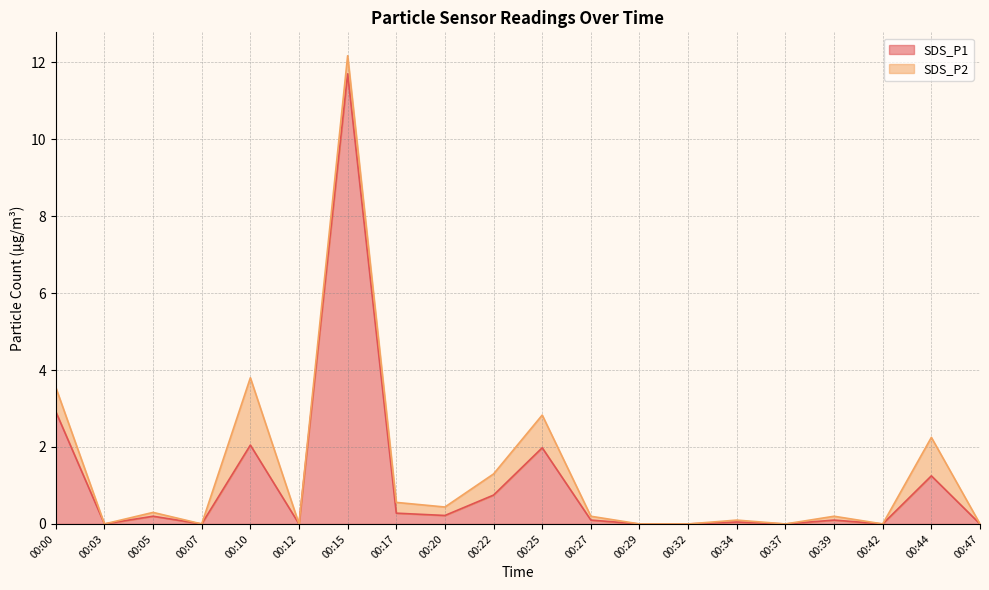

Does the chart have visible grid lines?

Yes